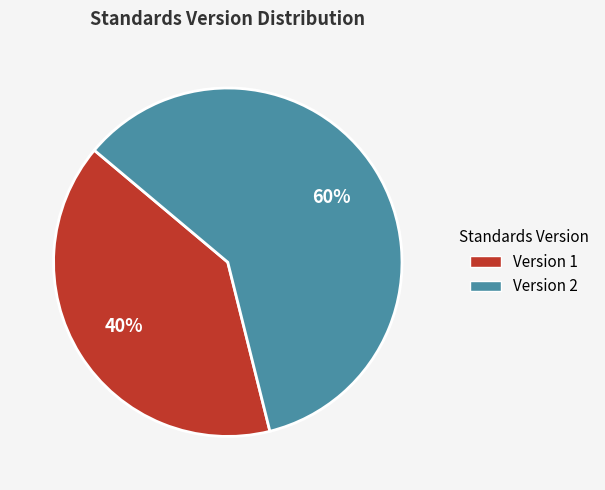

Does any single category account for the majority?

Yes